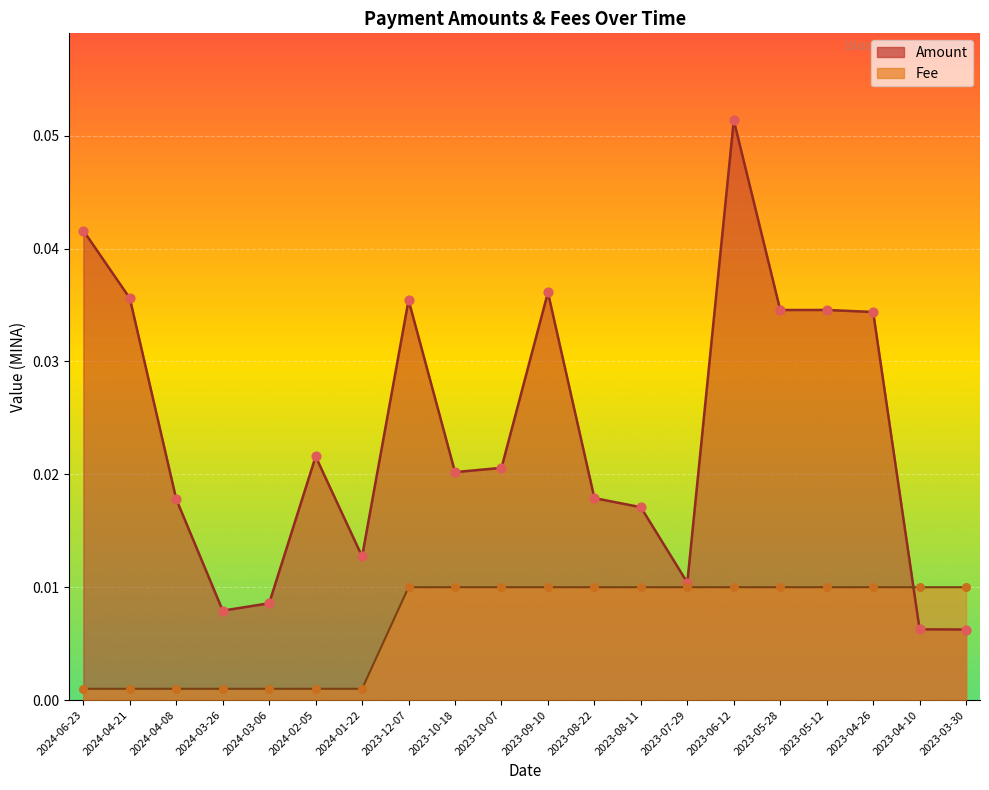

Which series reaches the maximum Y coordinate?

Amount